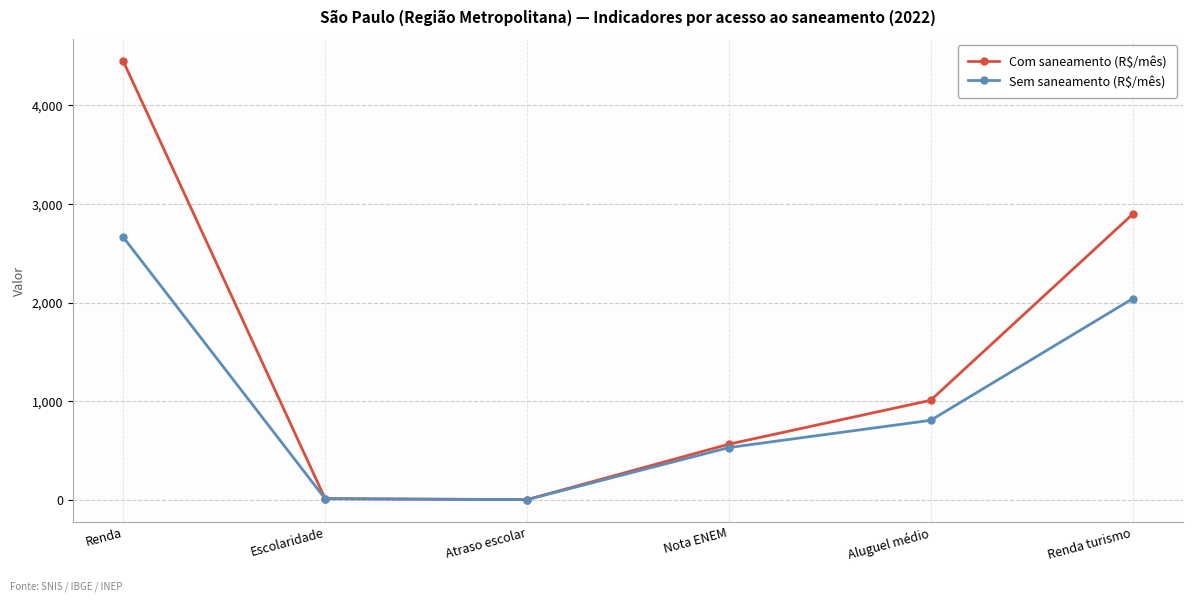

What position from the left is Atraso escolar?

3